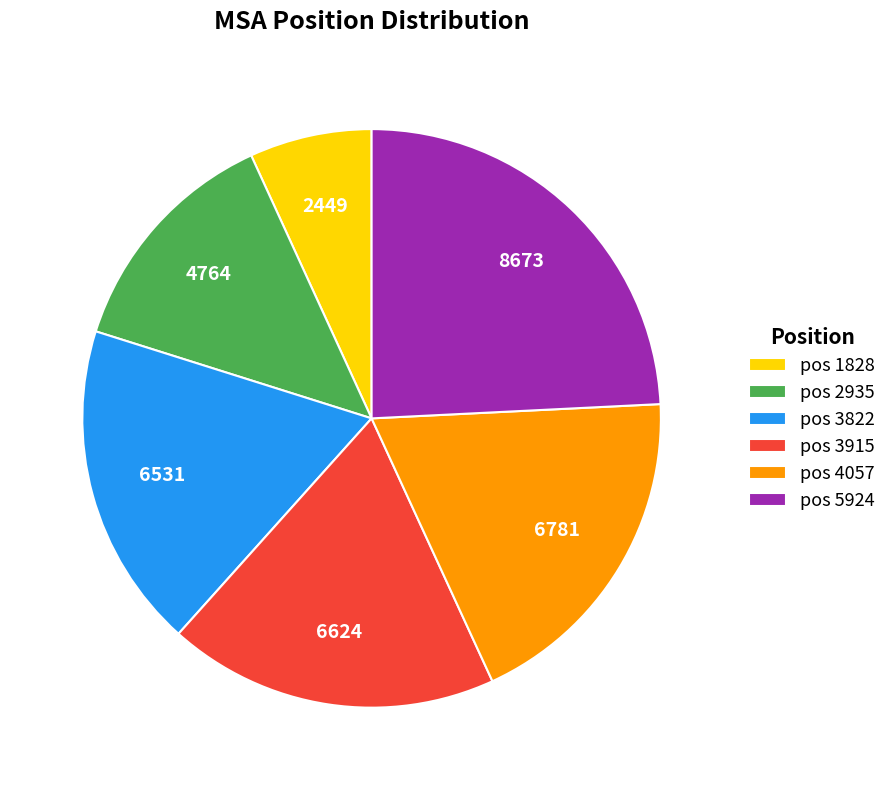

True or false: pos 2935 accounts for 27% of the total.

False